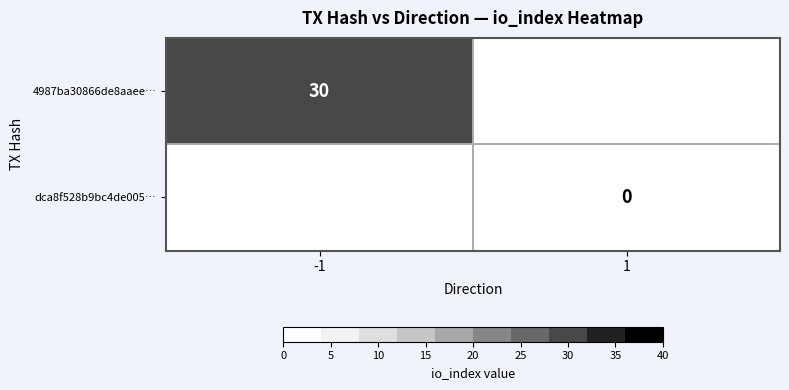

Is the value of 4987ba30866de8aaee… at -1 greater than the value of dca8f528b9bc4de005… at 1?

Yes